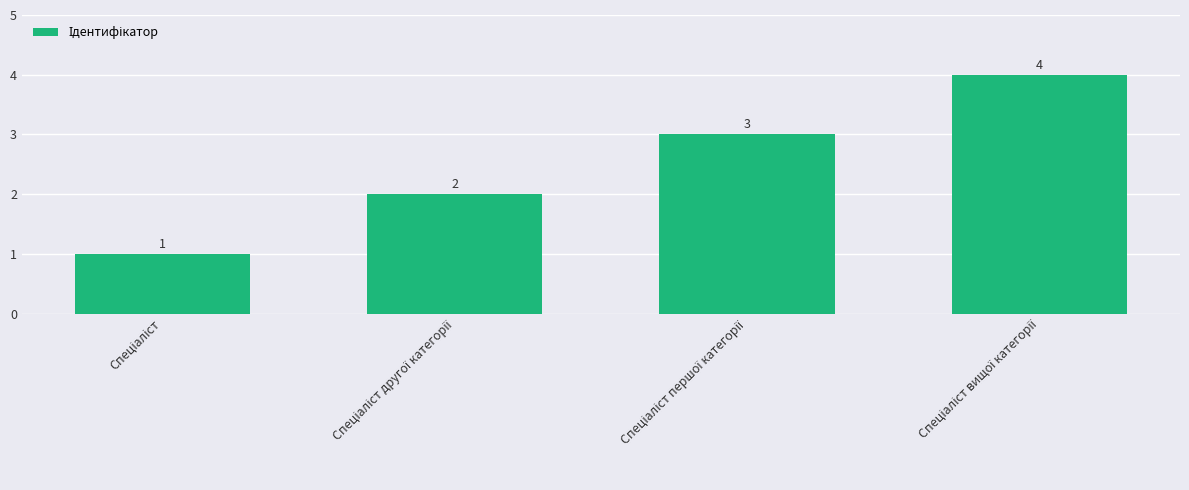

What is the difference between the maximum and minimum values?

3